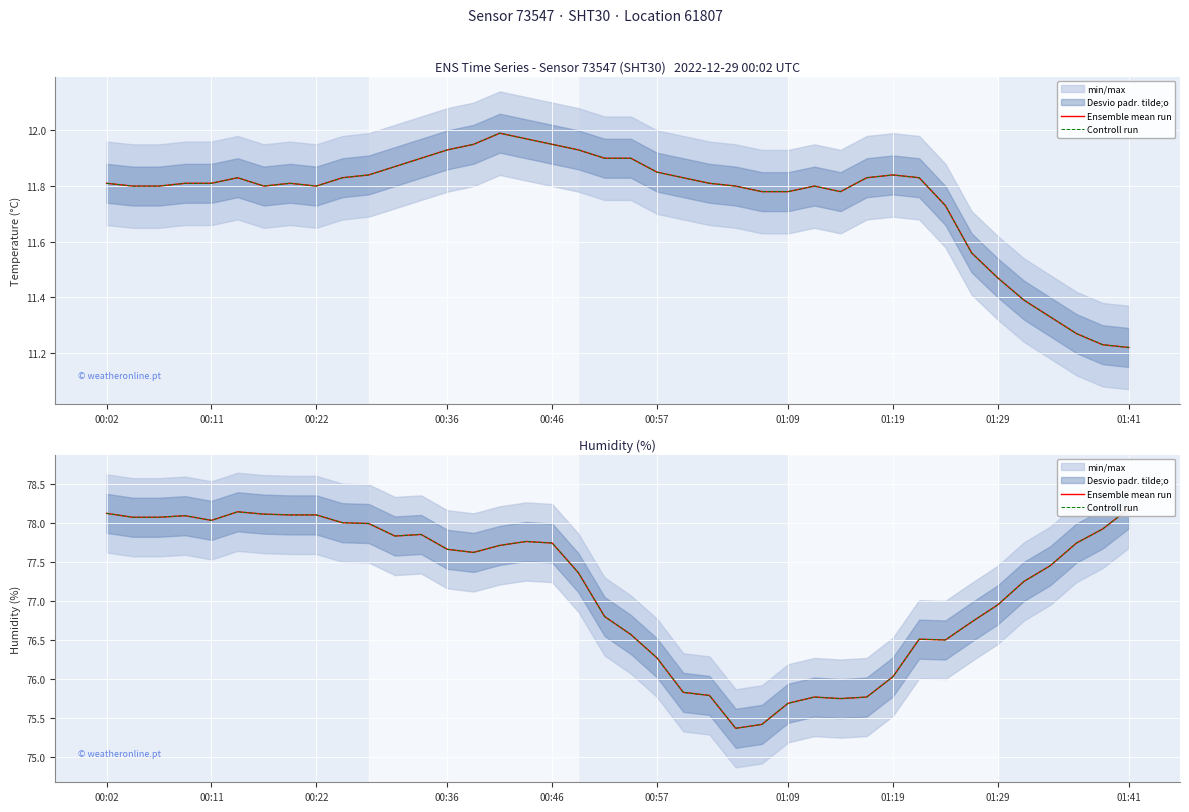

How many values in the Controll run series exceed 77?

24